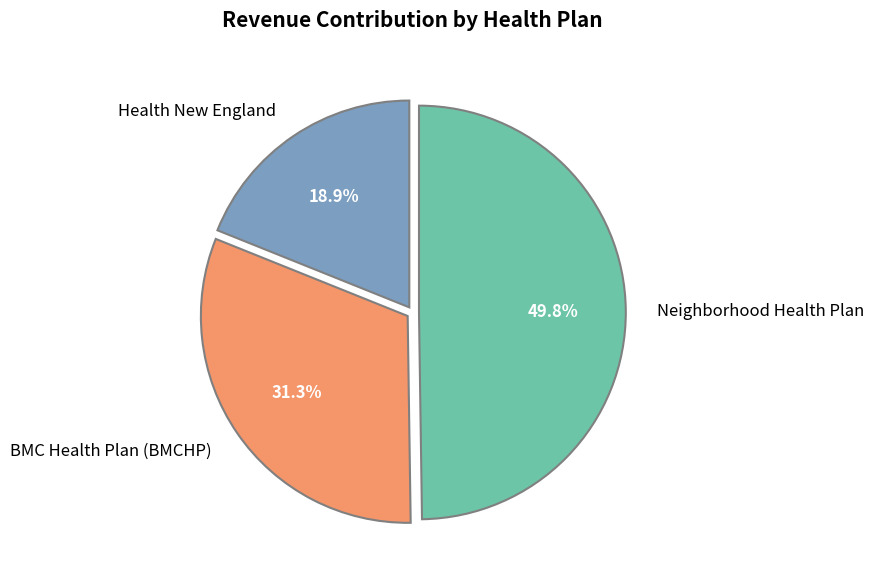

How many segments does this pie chart have?

3